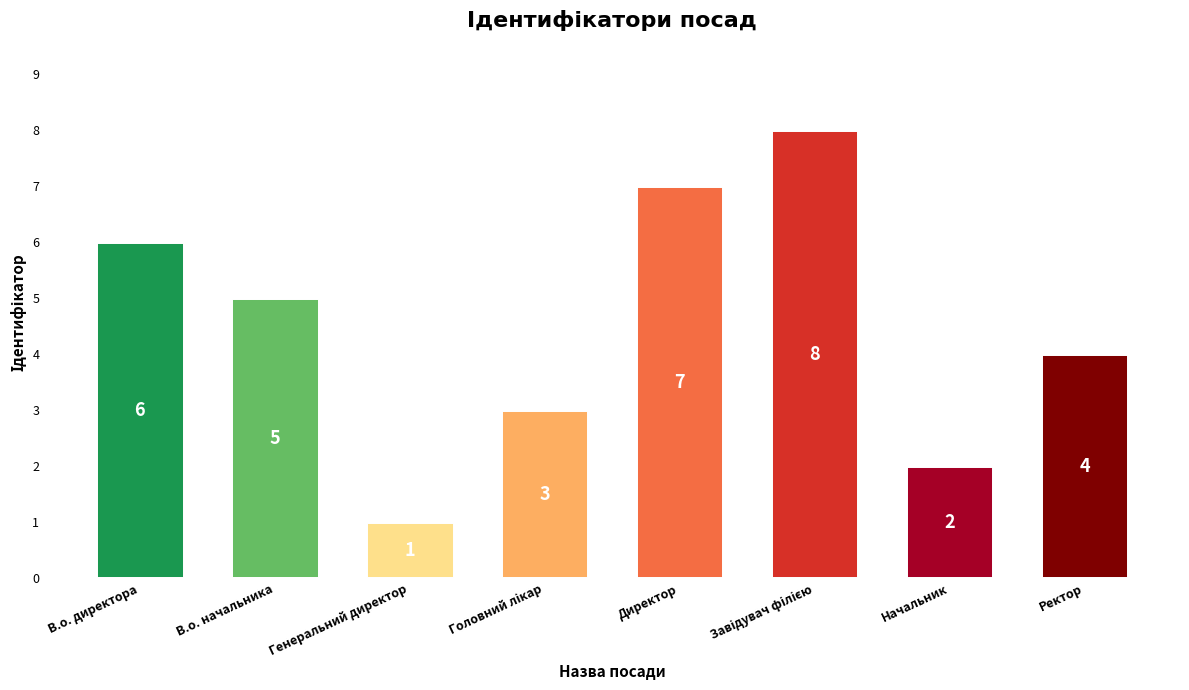

Reading right to left, what are all the values shown in this chart?

4	2	8	7	3	1	5	6